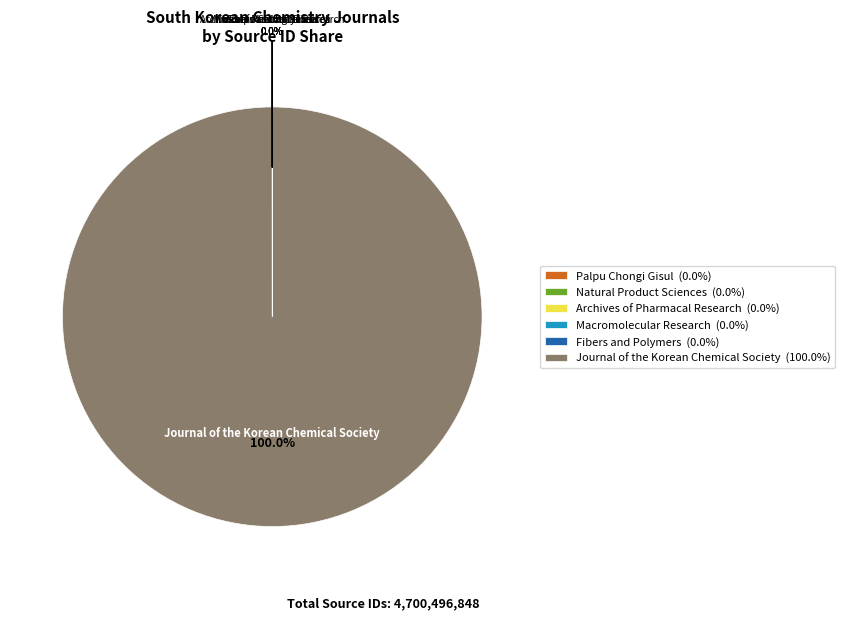

Does any single category account for the majority?

Yes